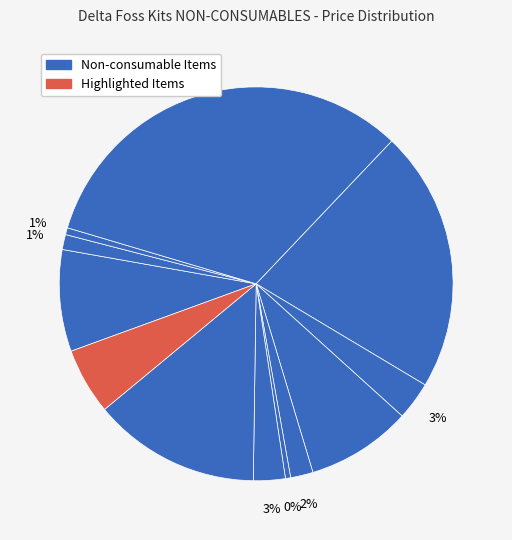

How many segments does this pie chart have?

12